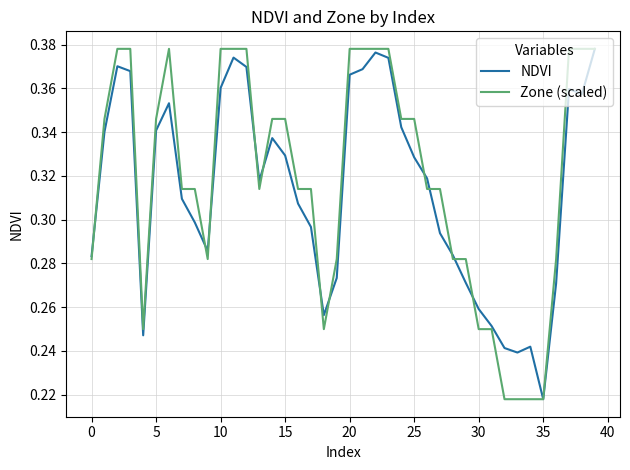

Reading left to right, what are all the values shown in this chart?

NDVI: 0.3	0.3	0.4	0.4	0.2	0.3	0.4	0.3	0.3	0.3	0.4	0.4	0.4	0.3	0.3	0.3	0.3	0.3	0.3	0.3	0.4	0.4	0.4	0.4	0.3	0.3	0.3	0.3	0.3	0.3	0.3	0.3	0.2	0.2	0.2	0.2	0.3	0.4	0.4	0.4
Zone (scaled): 0.3	0.3	0.4	0.4	0.2	0.3	0.4	0.3	0.3	0.3	0.4	0.4	0.4	0.3	0.3	0.3	0.3	0.3	0.2	0.3	0.4	0.4	0.4	0.4	0.3	0.3	0.3	0.3	0.3	0.3	0.2	0.2	0.2	0.2	0.2	0.2	0.3	0.4	0.4	0.4